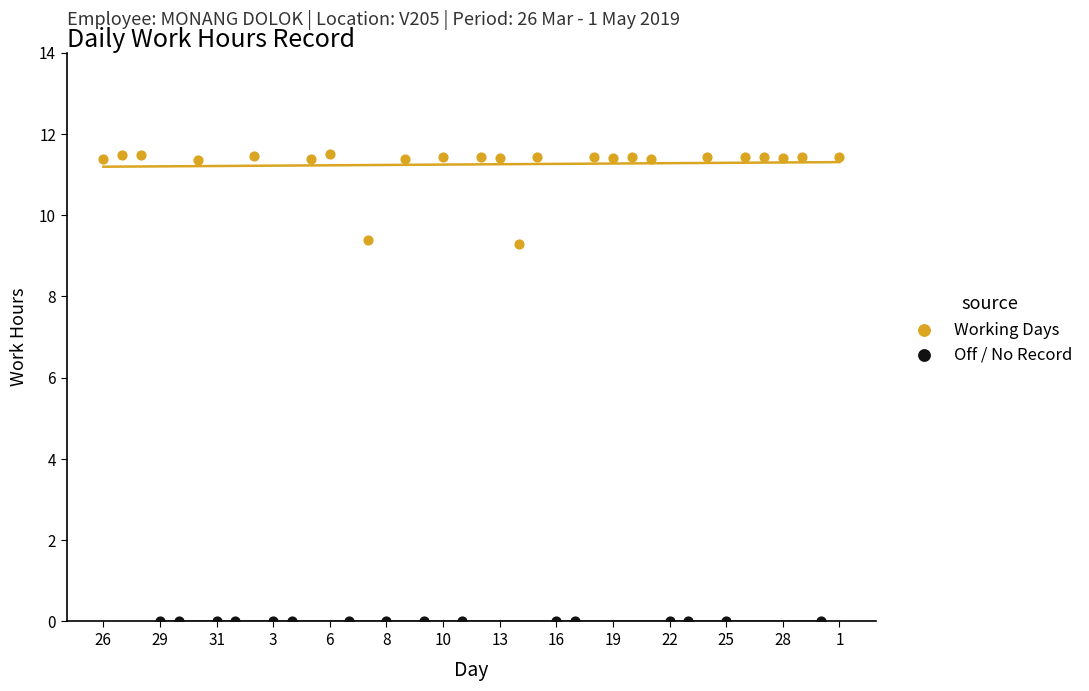

Which series contains the highest Y value?

Working Days